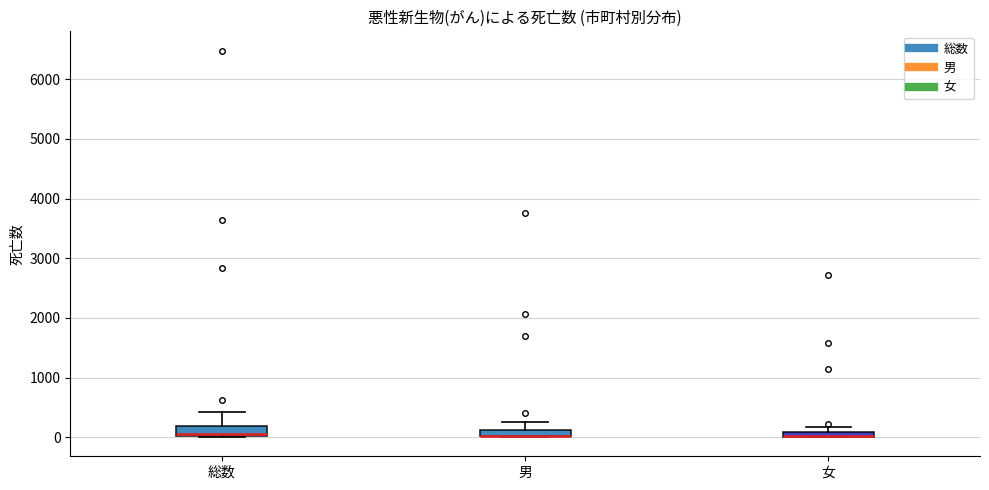

Where does the upper whisker of the box for 総数 end on the y-axis? The values are not printed on the chart, so give them approximately, as read against the axis.

400